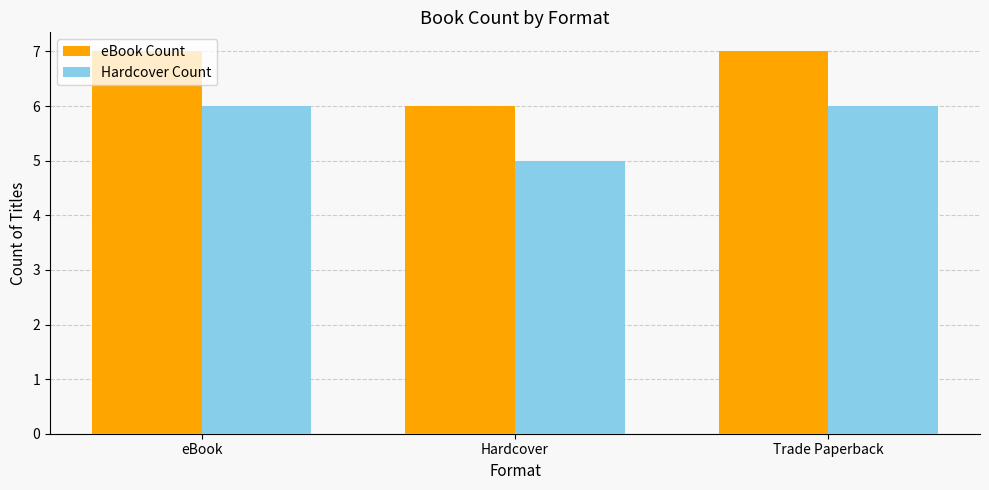

True or false: eBook Count has a value of 3 at eBook.

False